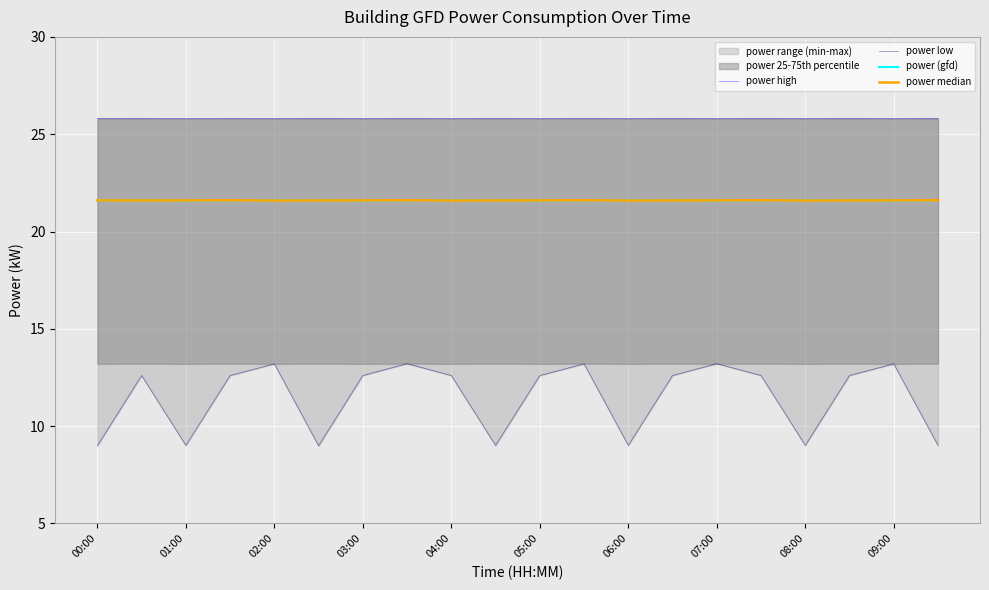

Count the power median values in the range 21 to 22.

20